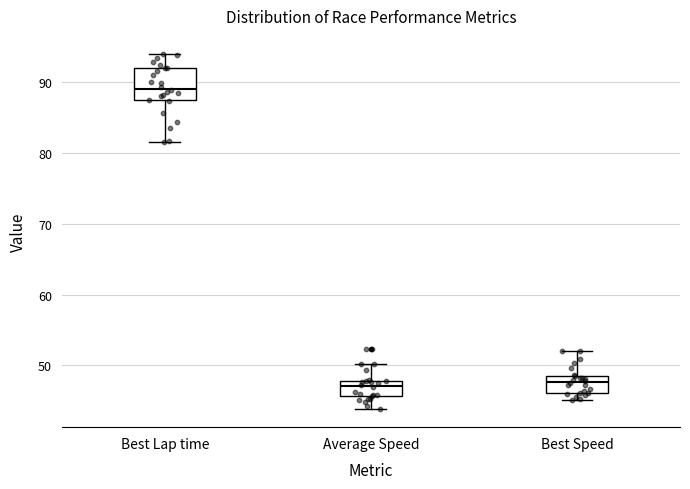

Comparing the boxes themselves (not the whiskers), which one is the tallest?

Best Lap time